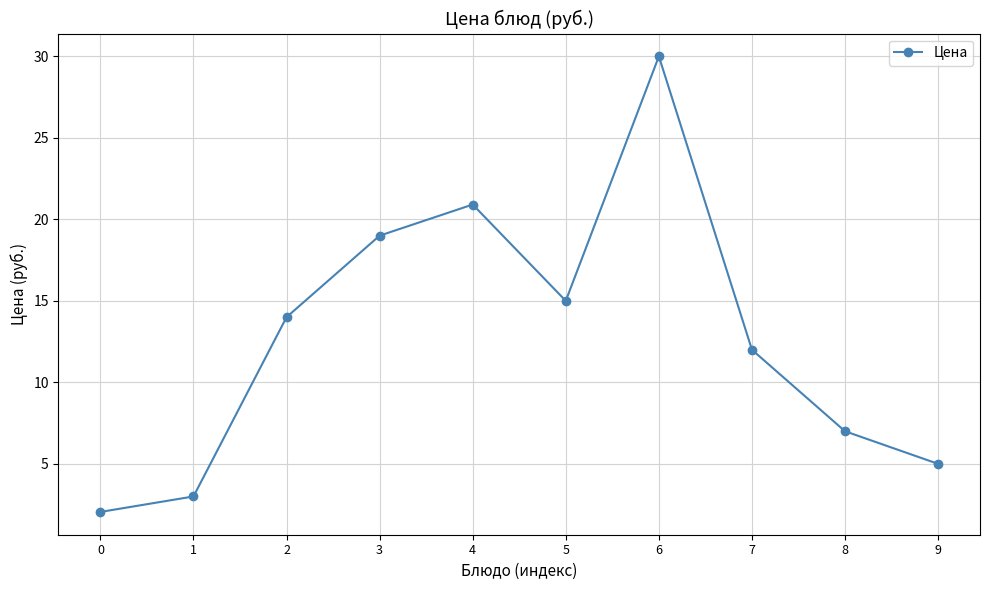

Between 7 and 3, which is larger?

3